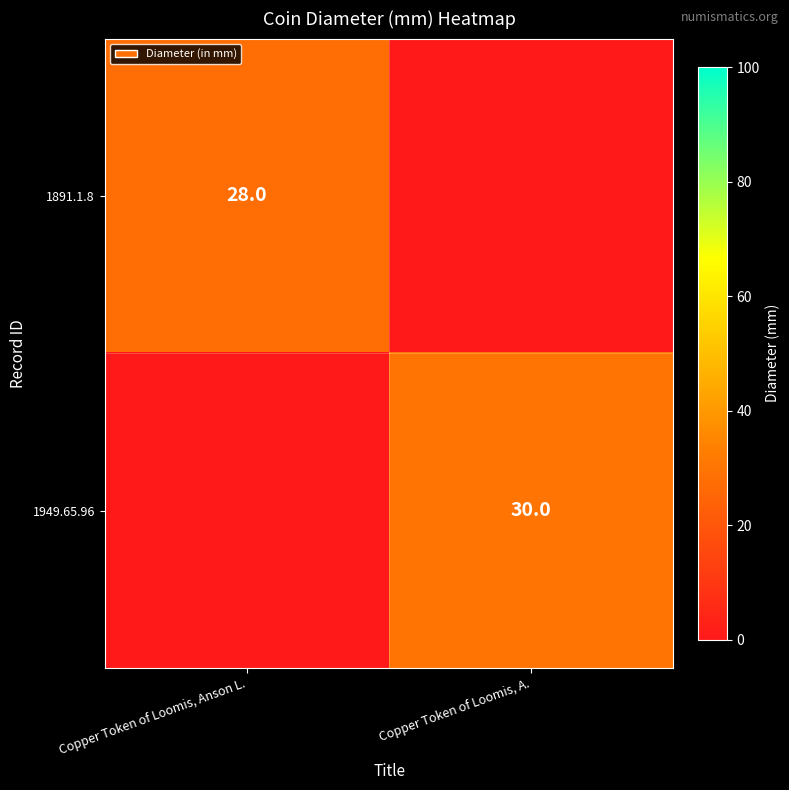

Is it true that 1949.65.96 equals 8 at Copper Token of Loomis, A.?

False